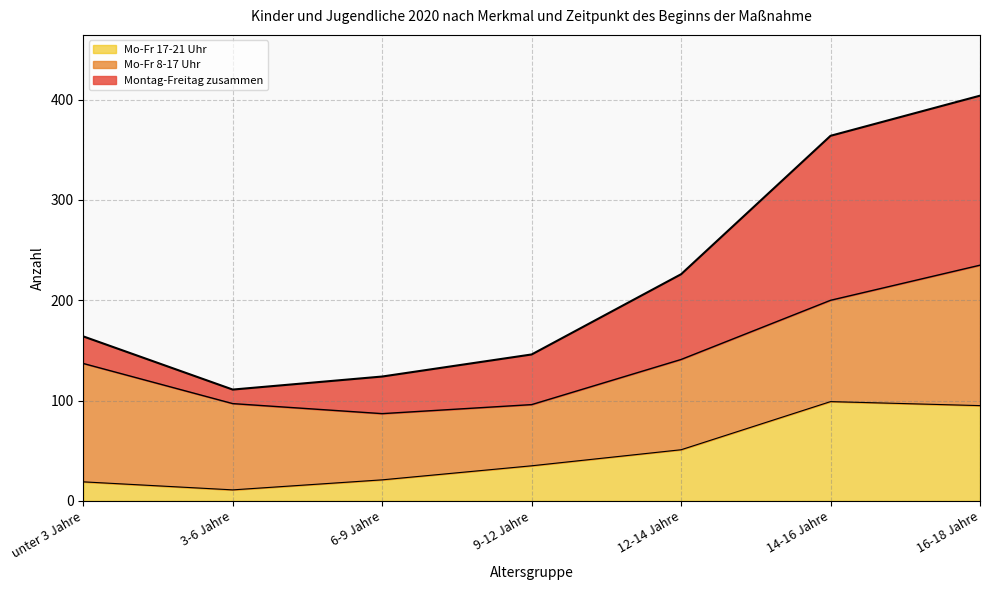

What is the label of the 3rd point from the right?

12-14 Jahre